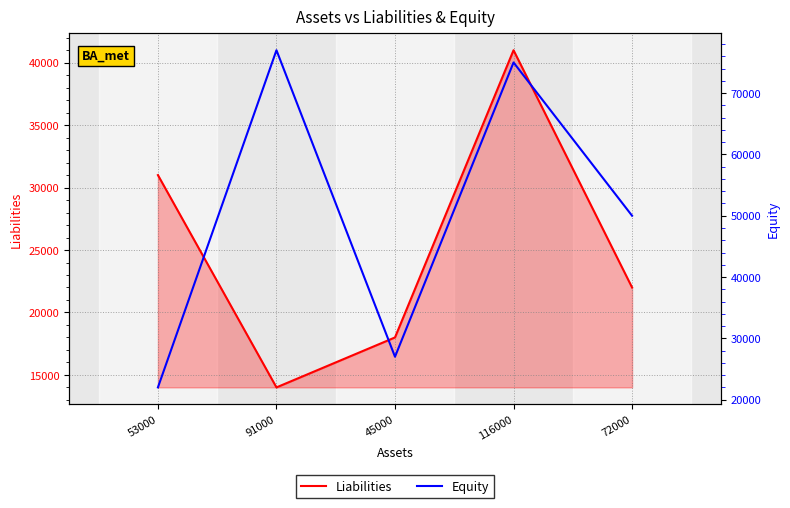

True or false: Liabilities has a value of 8045 at 91000.

False